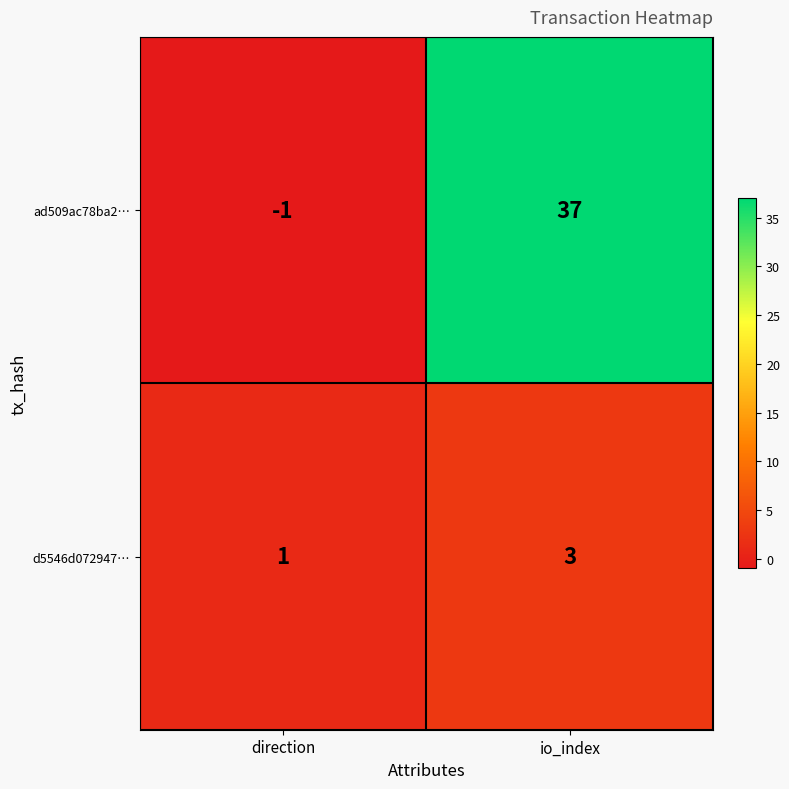

What value does the ad509ac78ba2… series have at io_index?

37